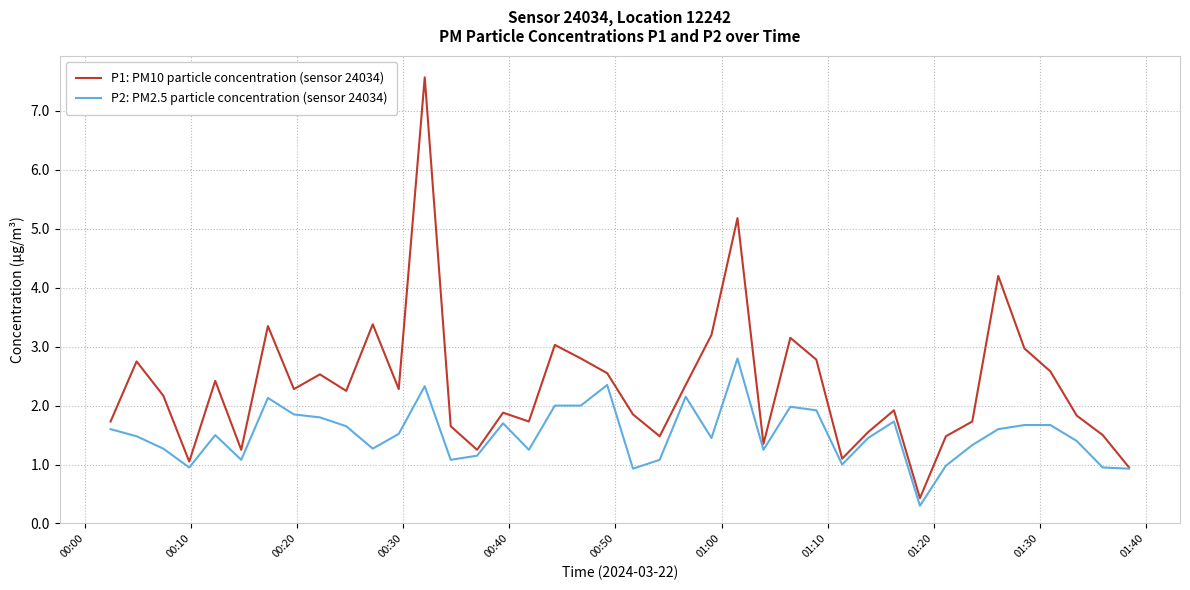

True or false: P1: PM10 particle concentration (sensor 24034) has more than 1 points higher than both neighbors.

True